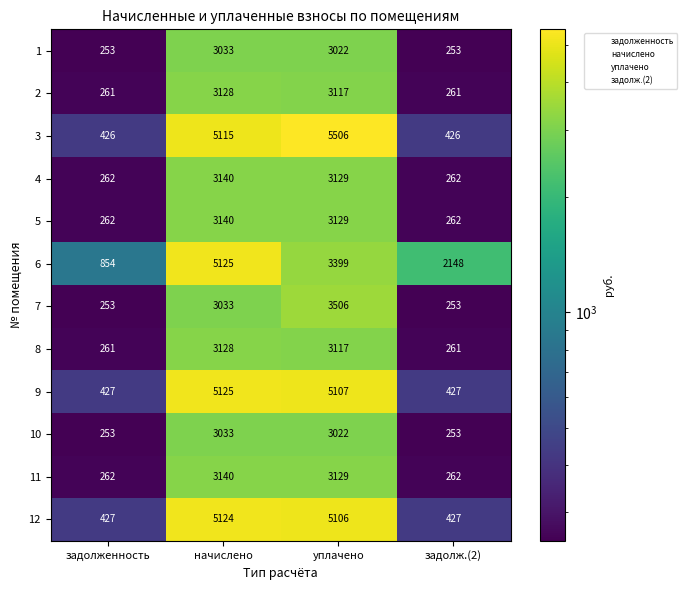

Which series changed the most between задолженность and начислено?

9